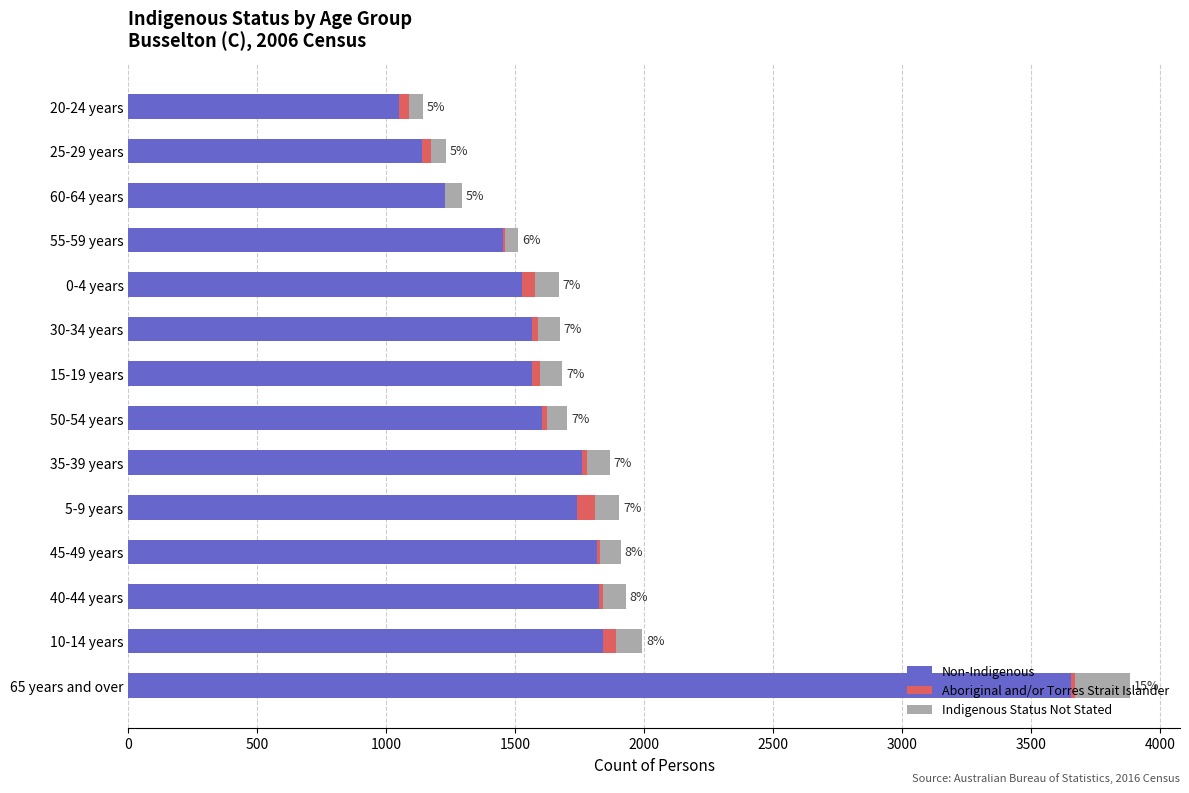

At which category is the sum across all series the highest?

65 years and over